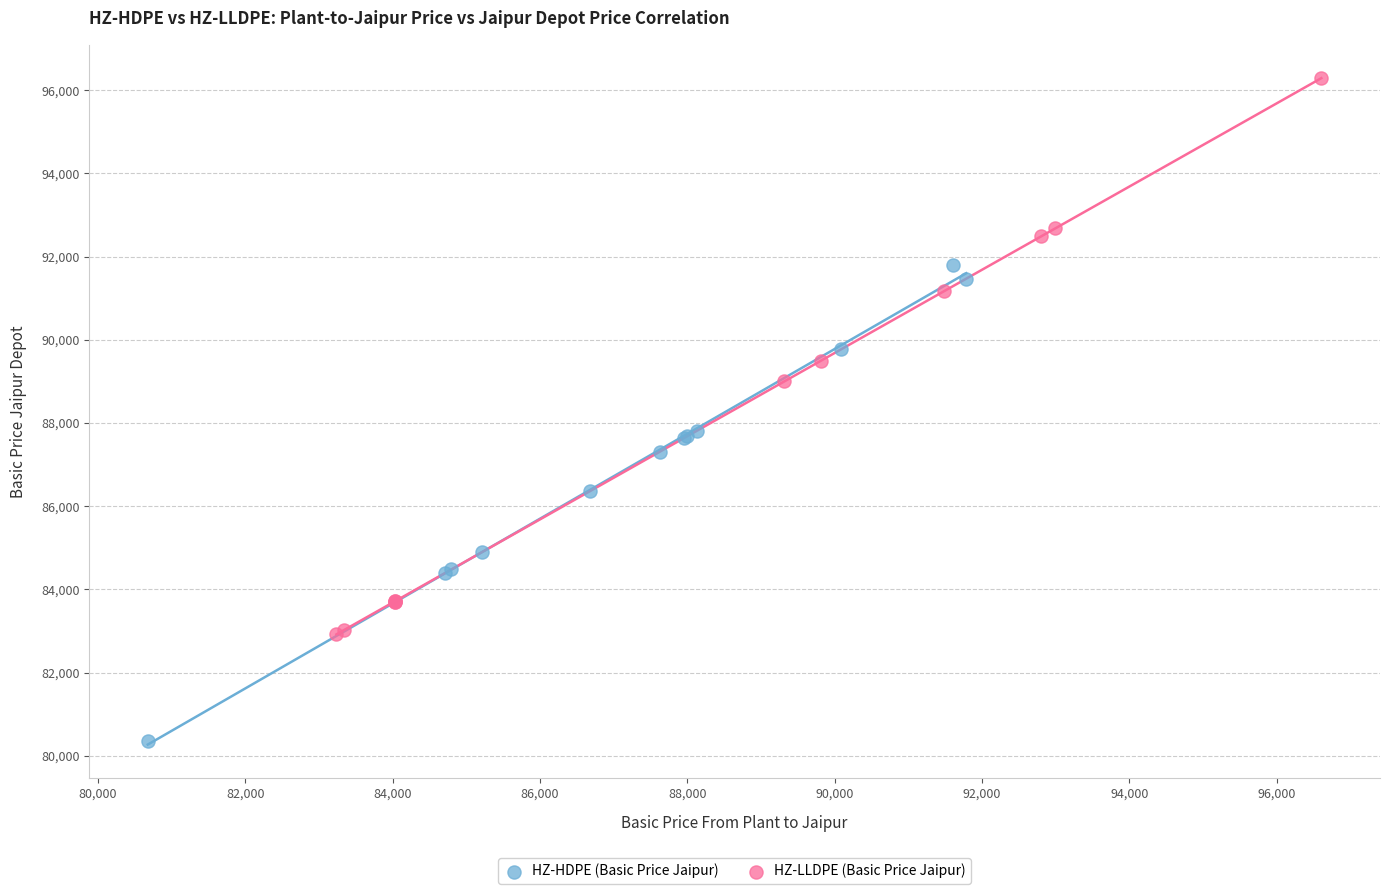

Which series has the widest spread of Y values?

HZ-LLDPE (Basic Price Jaipur)